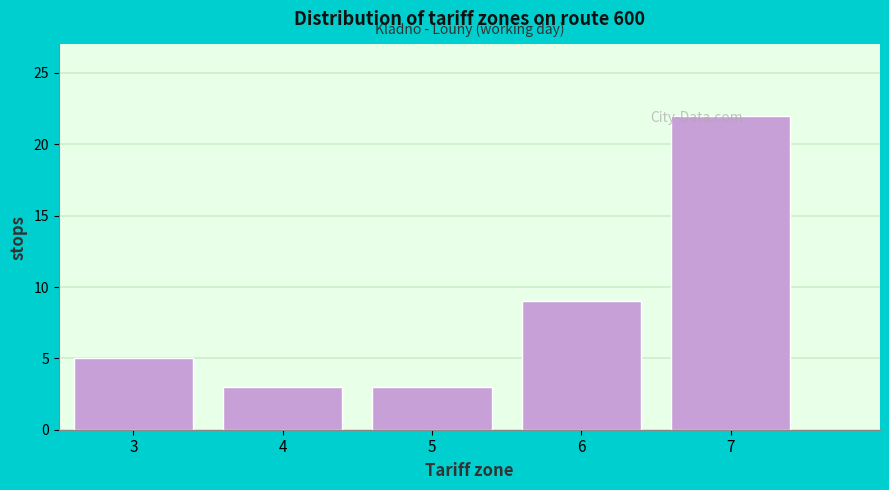

Reading left to right, list every bar in this chart as the range it spans on the x-axis followed by its height. The values are not printed on the chart, so give them approximately, as read against the axis.

2.5 to 3.5: 5
3.5 to 4.5: 3
4.5 to 5.5: 3
5.5 to 6.5: 9
6.5 to 7.5: 22